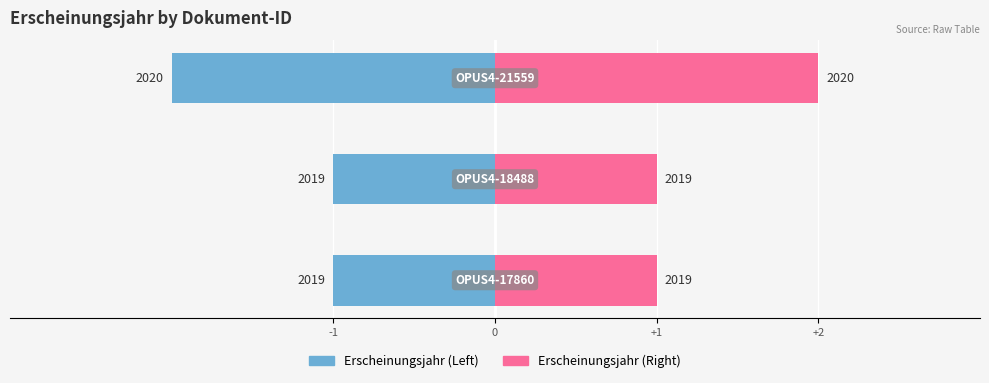

Reading left to right, what are all the values shown in this chart?

Left (blue): -1	-1	-2
Right (pink): 1	1	2